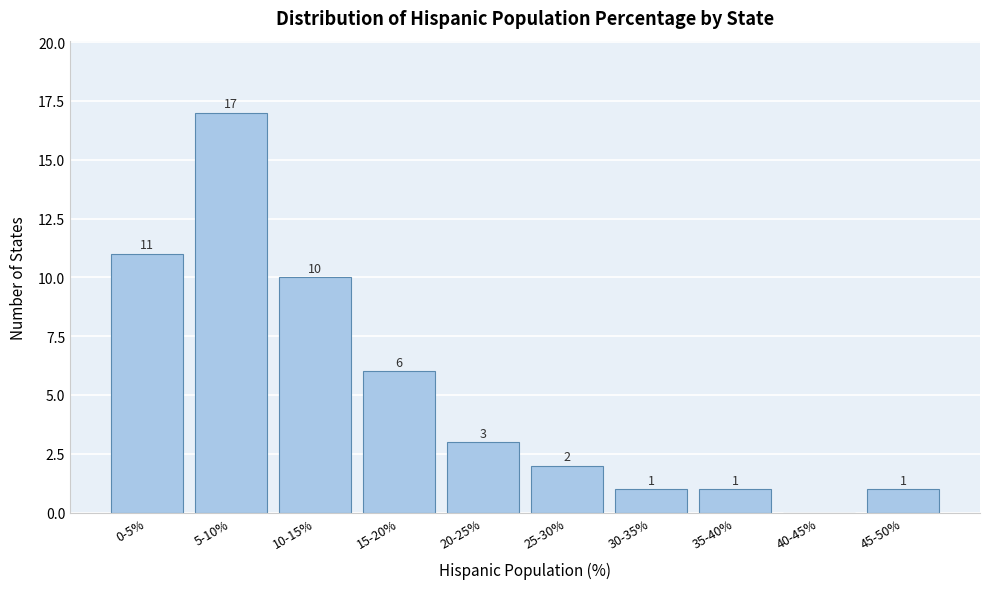

Reading left to right, list all the values displayed in this chart.

0-5%=11	5-10%=17	10-15%=10	15-20%=6	20-25%=3	25-30%=2	30-35%=1	35-40%=1	40-45%=0	45-50%=1